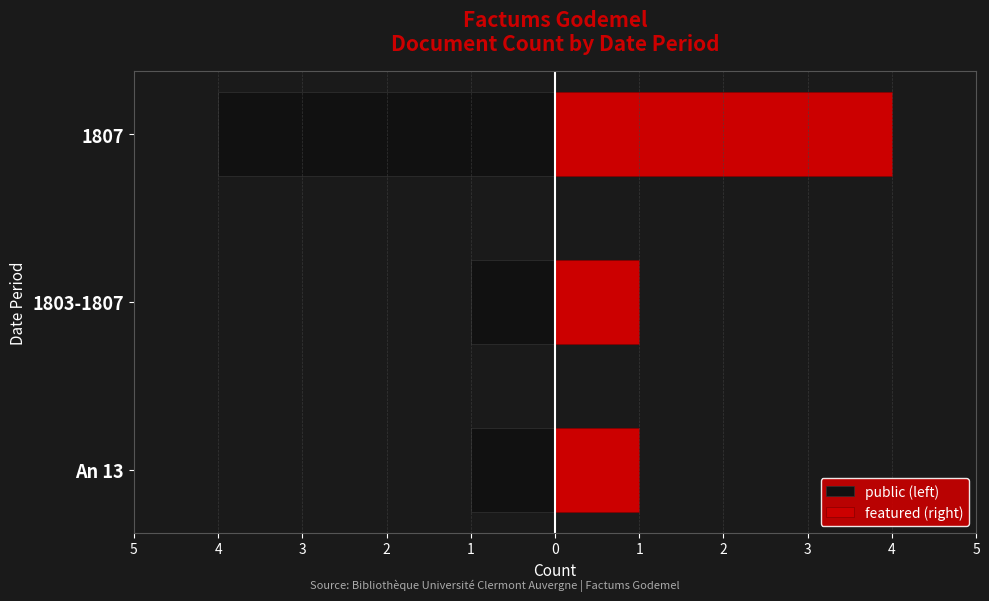

Is the value of public (left) at An 13 greater than the value of featured (right) at 1807?

No